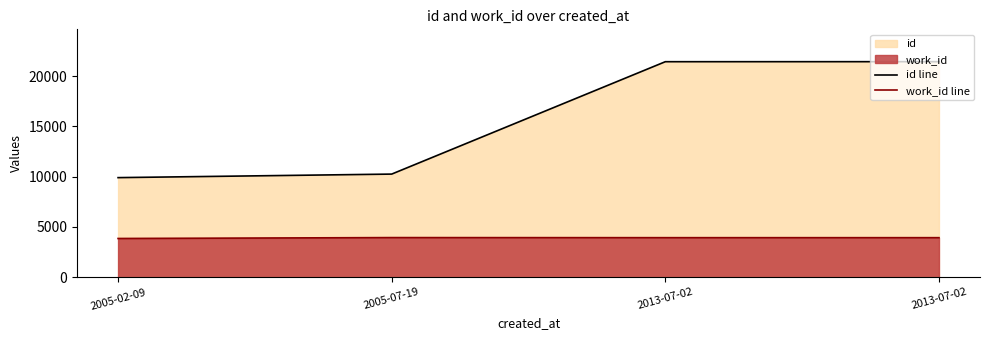

True or false: id line and work_id line cross at least once.

False